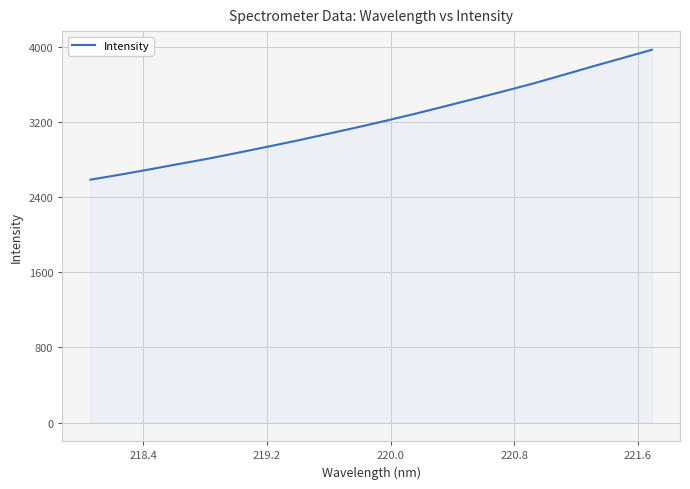

Does the chart display data point markers on the line(s)?

No